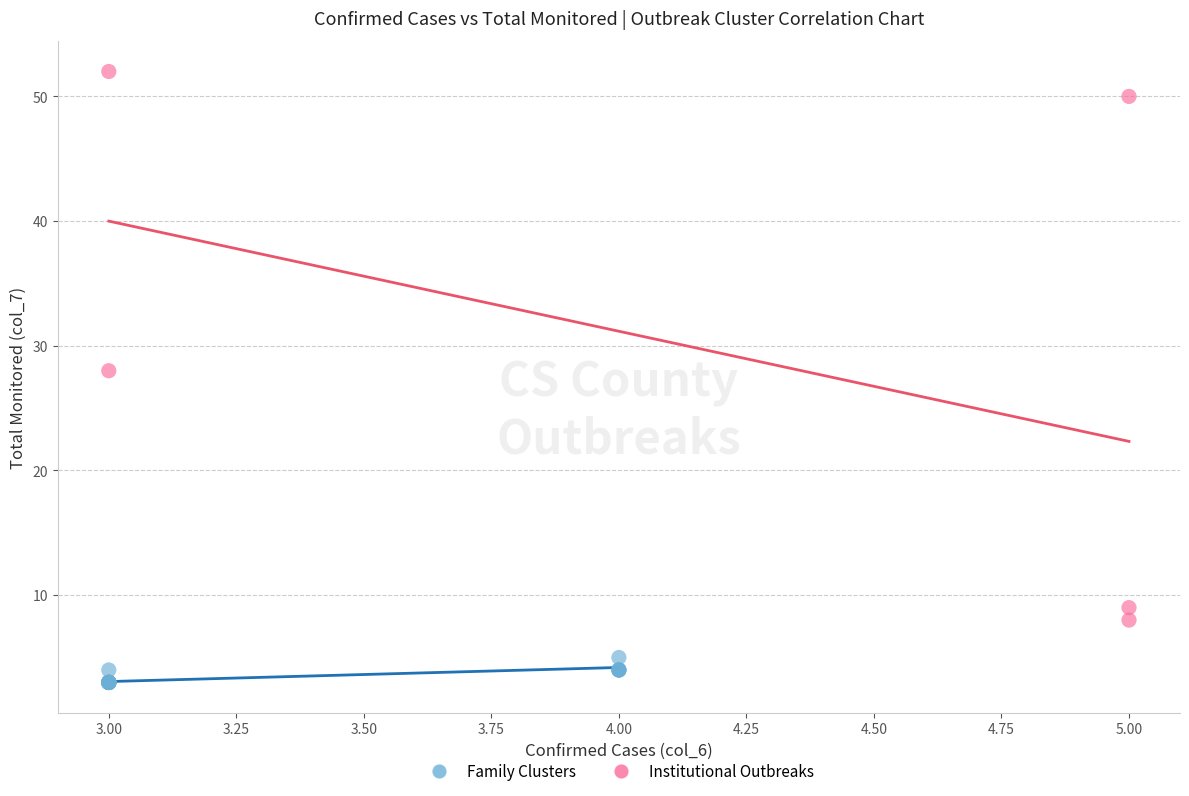

Which series contains the lowest Y value?

Family Clusters